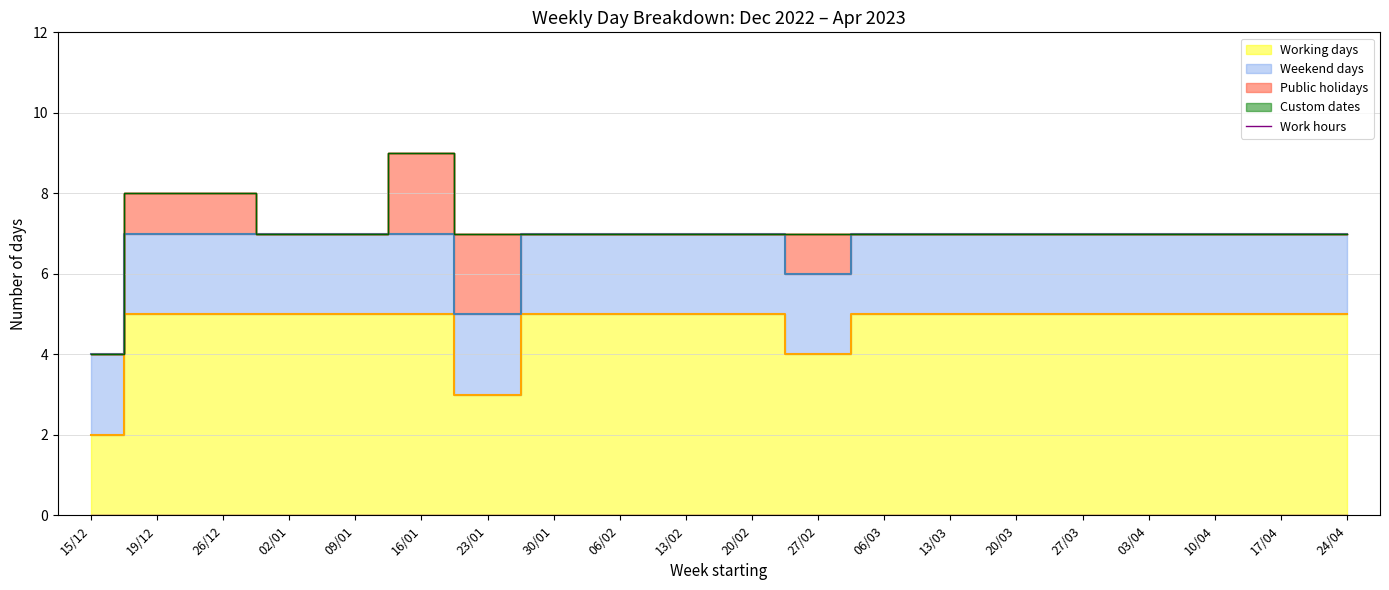

Reading right to left, what are all the values shown in this chart?

Working days: 5	5	5	5	5	5	5	5	4	5	5	5	5	3	5	5	5	5	5	2
Weekend days: 2	2	2	2	2	2	2	2	2	2	2	2	2	2	2	2	2	2	2	2
Public holidays: 0	0	0	0	0	0	0	0	1	0	0	0	0	2	2	0	0	1	1	0
Custom dates: 0	0	0	0	0	0	0	0	0	0	0	0	0	0	0	0	0	0	0	0
Work hours: 0	0	0	0	0	0	0	0	0	0	0	0	0	0	0	0	0	0	0	0